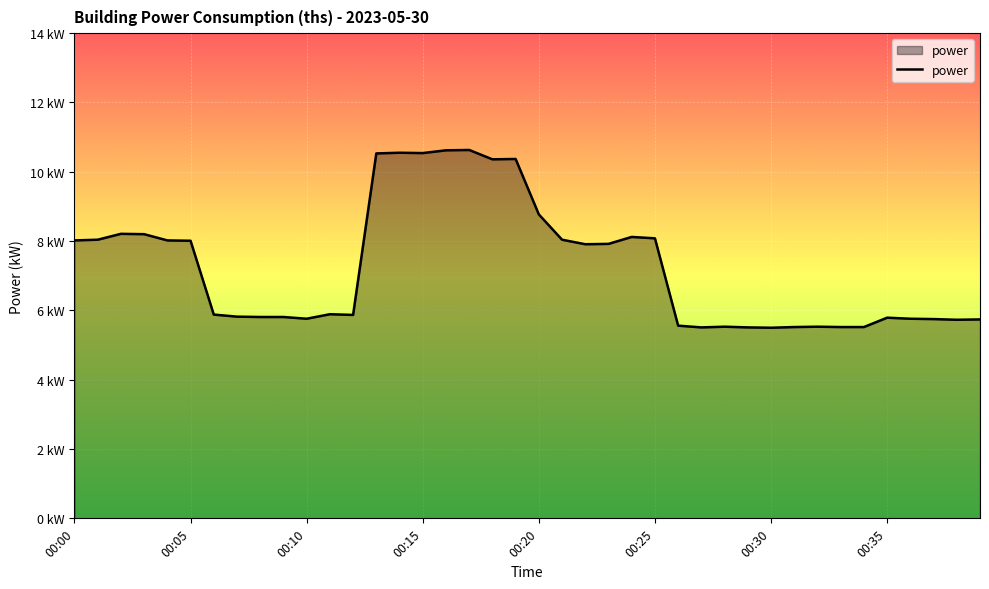

Does the chart display data point markers on the line(s)?

No